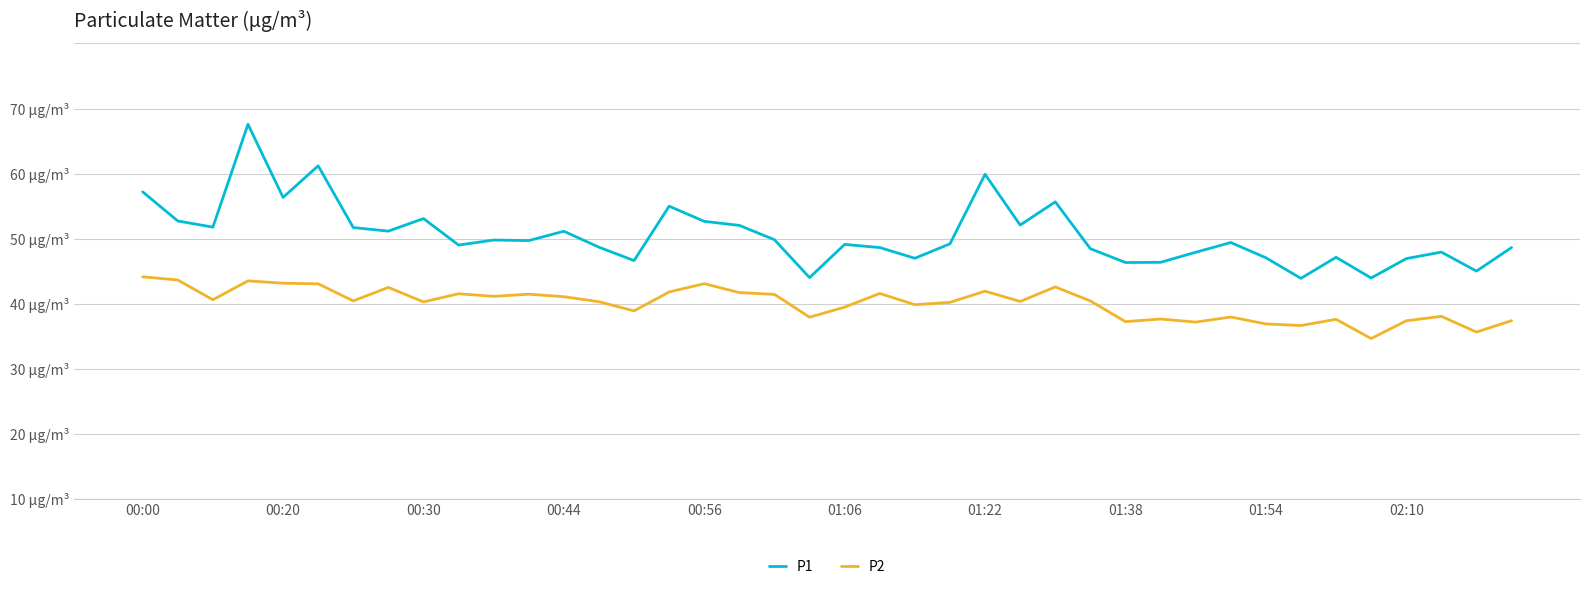

What are all the series names shown in the legend?

P1, P2